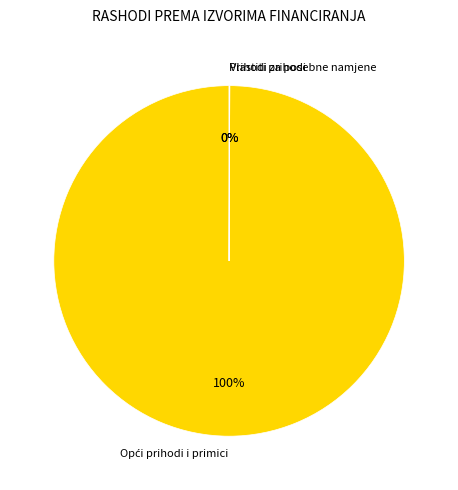

Is there a majority slice in this chart?

Yes